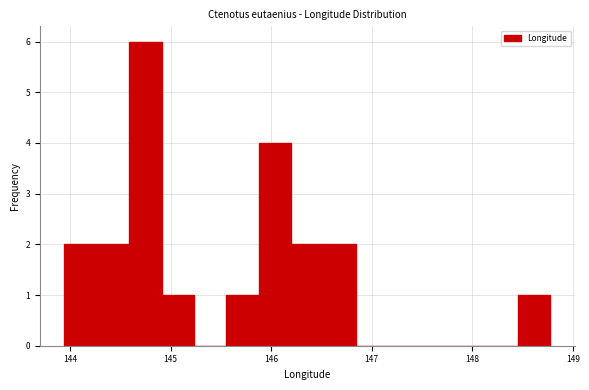

Read against the x-axis, roughly where is the centre of the tallest bar?

144.7